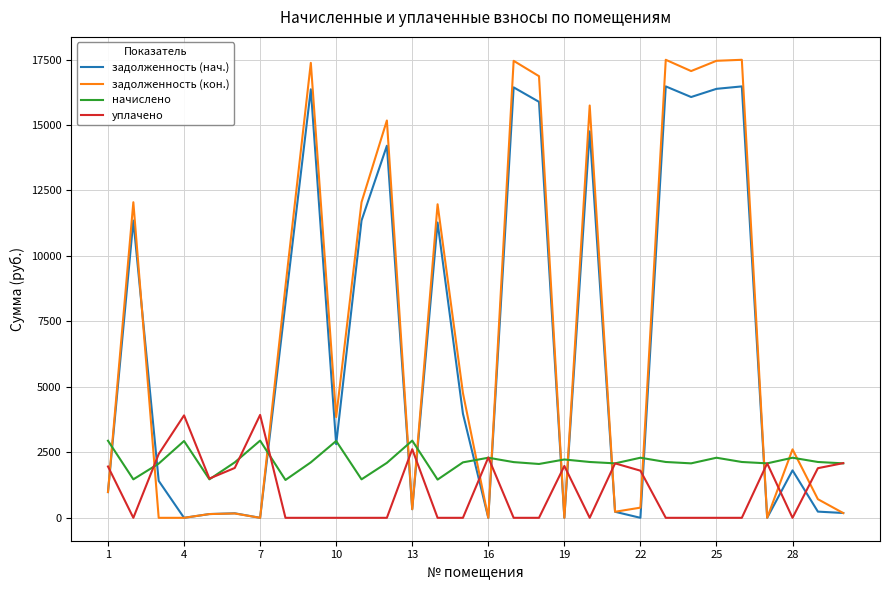

What is the maximum value shown in the chart?

17489.6